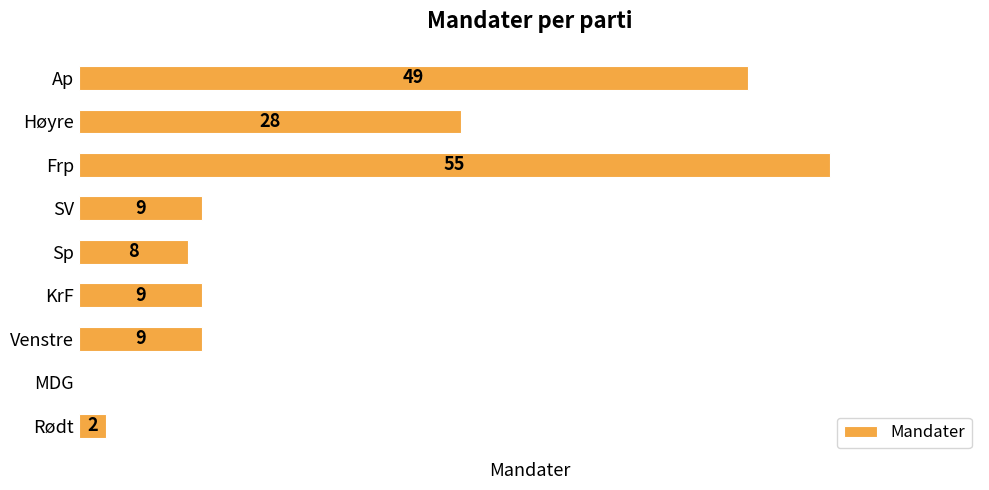

Between Frp and MDG, which is larger?

Frp